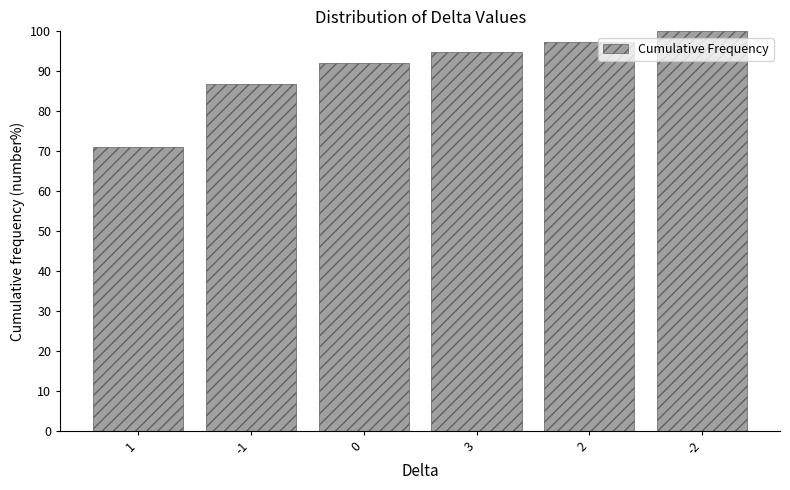

Reading left to right, extract all data points from this chart.

71.1	86.8	92.1	94.7	97.4	100.0